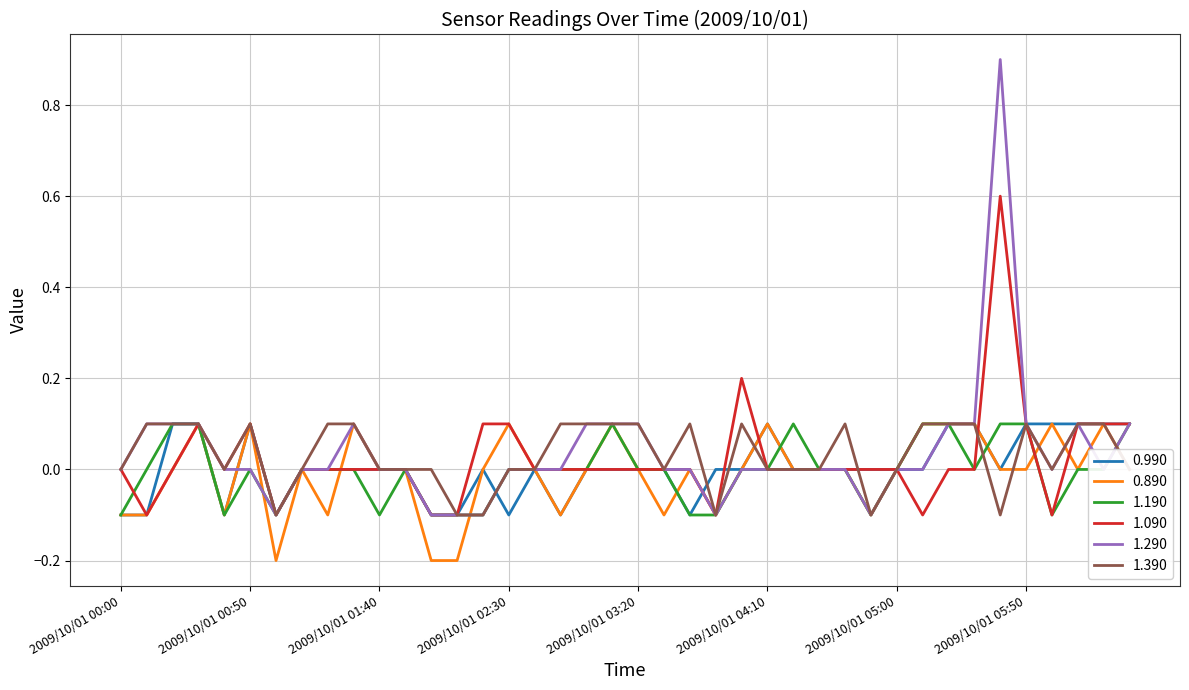

What is the highest value of the 1.290 series?

0.9